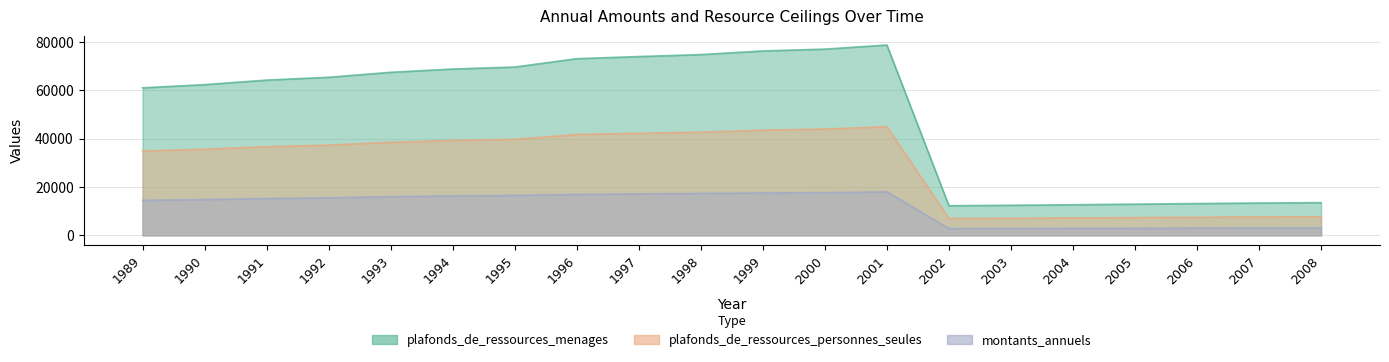

Reading left to right, extract all data points from this chart.

plafonds_de_ressources_menages: 1989=60990	1990=62300	1991=64180	1992=65340	1993=67400	1994=68750	1995=69576	1996=73028	1997=73906	1998=74720	1999=76215	2000=76977	2001=78670	2002=12257	2003=12441	2004=12652	2005=12905	2006=13138	2007=13374	2008=13521
plafonds_de_ressources_personnes_seules: 1989=34890	1990=35620	1991=36670	1992=37320	1993=38480	1994=39250	1995=39721	1996=41692	1997=42193	1998=42658	1999=43512	2000=43947	2001=44914	2002=6998	2003=7103	2004=7223	2005=7368	2006=7501	2007=7636	2008=7720
montants_annuels: 1989=14490	1990=14800	1991=15245	1992=15520	1993=16010	1994=16331	1995=16527	1996=16943	1997=17147	1998=17336	1999=17545	2000=17633	2001=18021	2002=2808	2003=2850	2004=2898	2005=2956	2006=3009	2007=3064	2008=3097